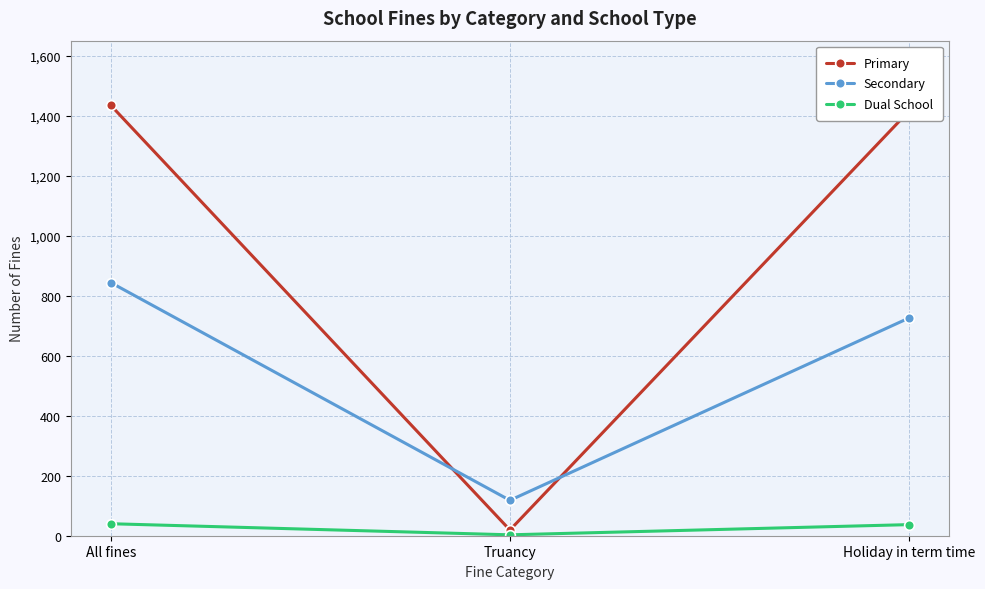

What is the label of the 2nd point from the left?

Truancy